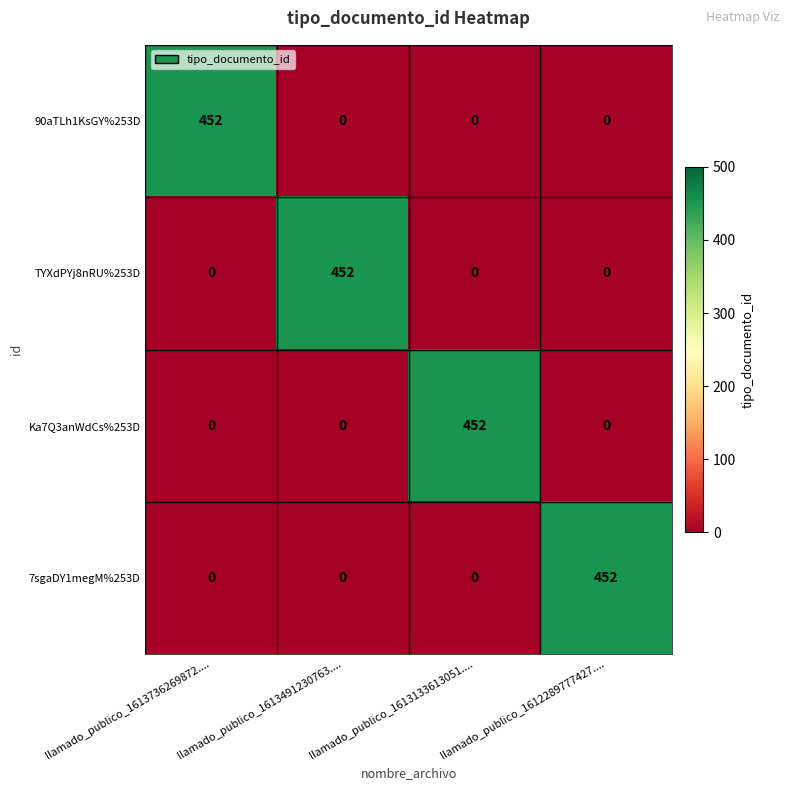

Count the Ka7Q3anWdCs%253D values in the range 0 to 452.

4